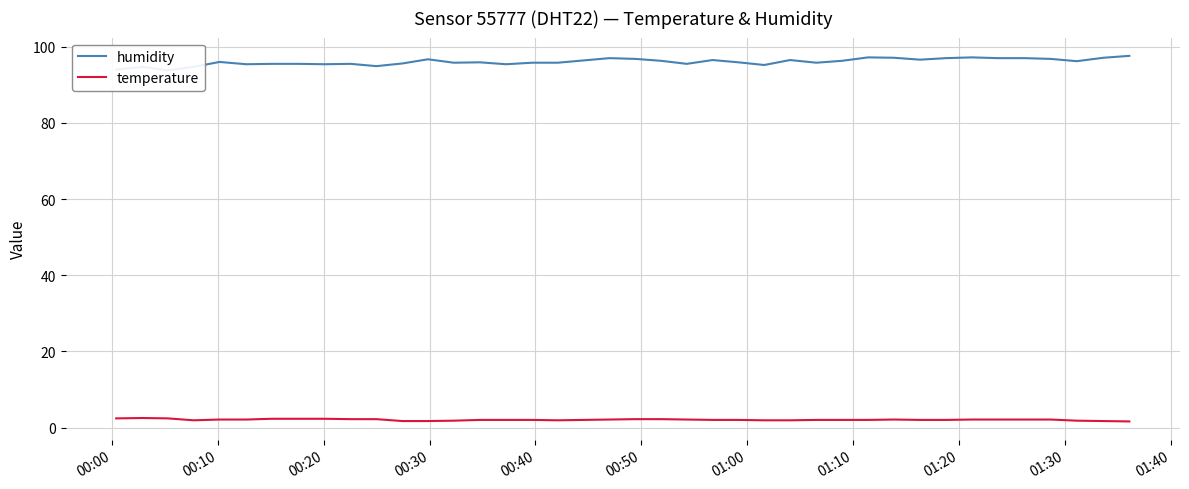

What is the highest value of the temperature series?

2.5